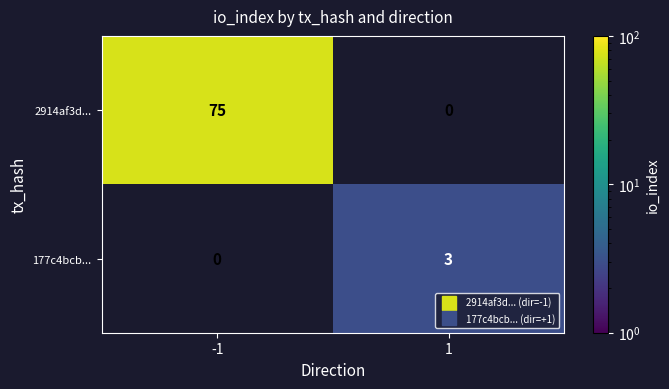

Count the number of data series in this chart.

2